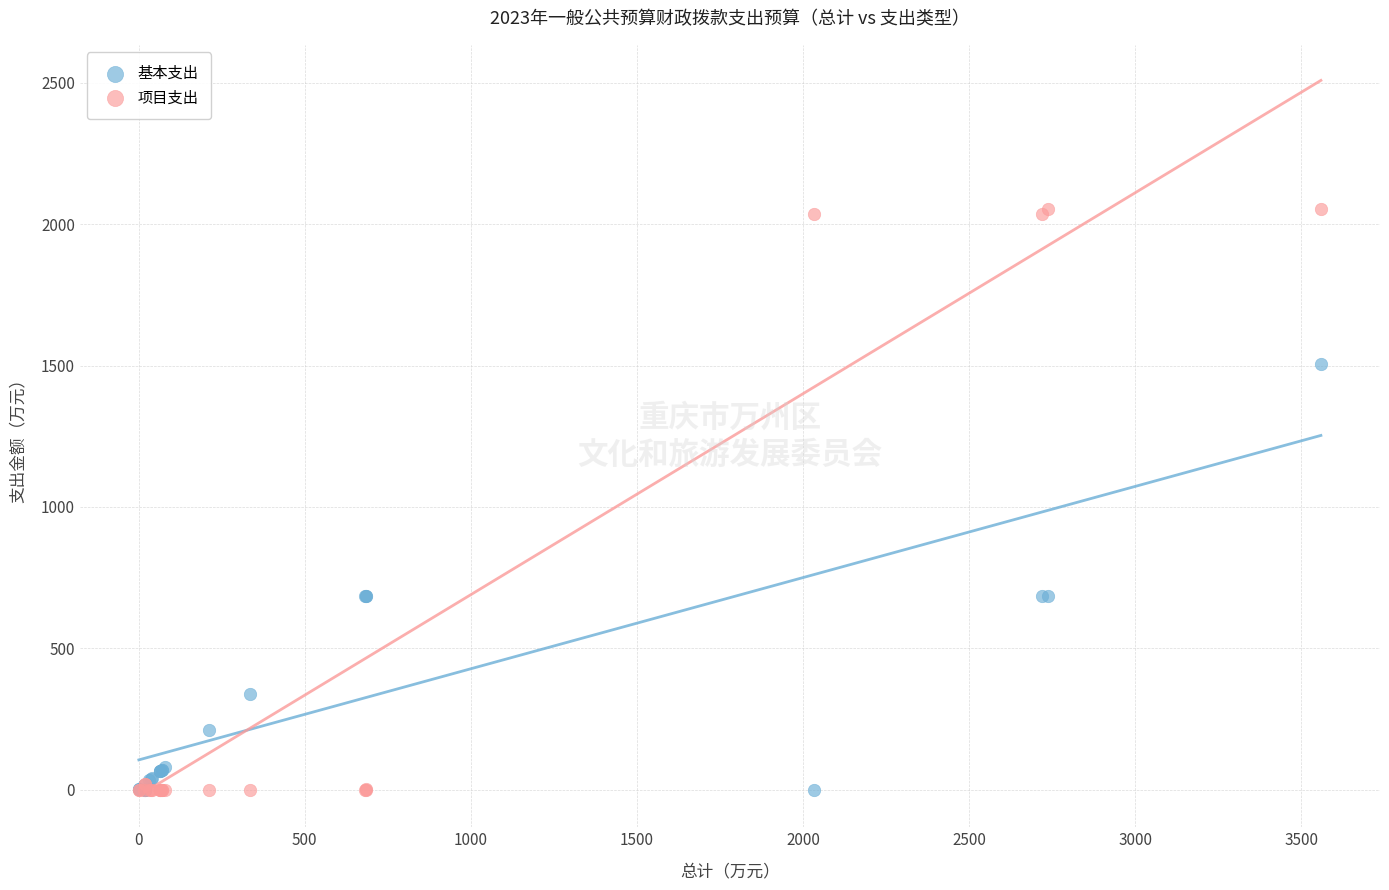

What is the X range (max minus min) for the scatter plot?

3558.2